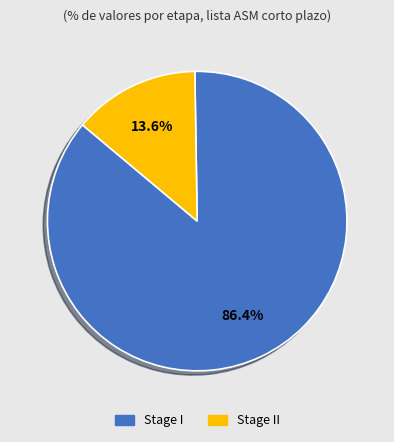

Is there a majority slice in this chart?

Yes